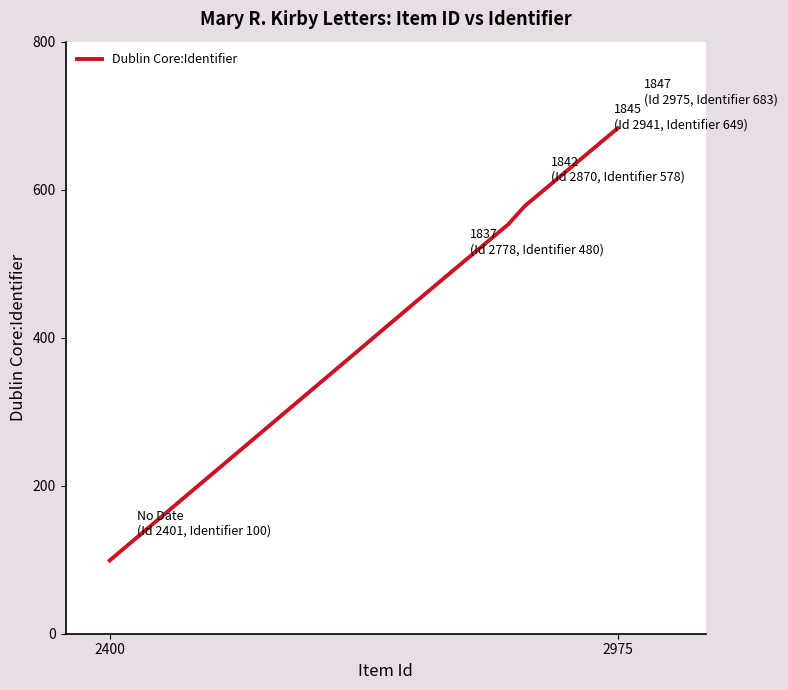

What is the smallest value displayed?

99